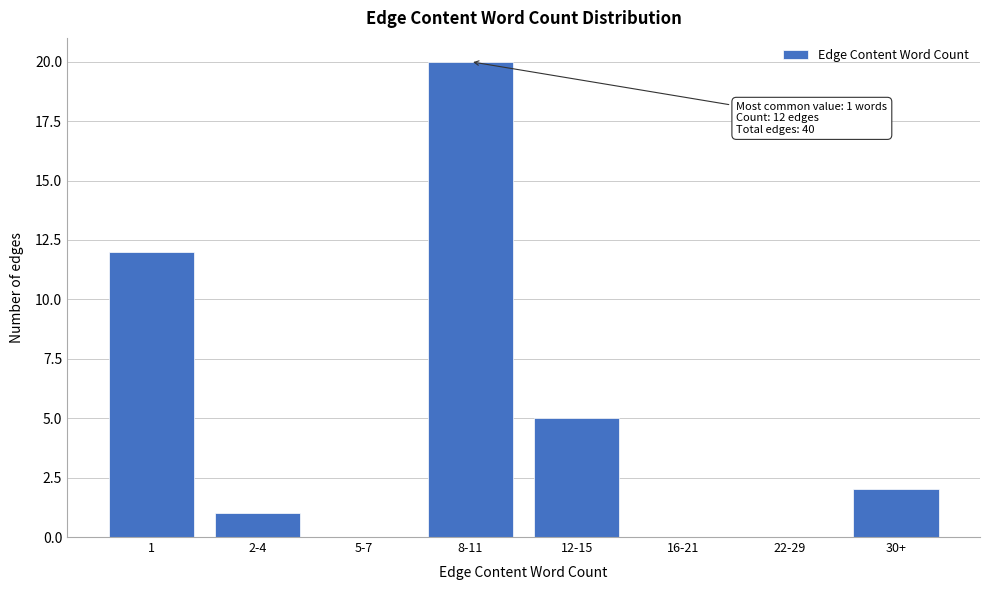

Reading right to left, list all the values displayed in this chart.

30+=2	22-29=0	16-21=0	12-15=5	8-11=20	5-7=0	2-4=1	1=12